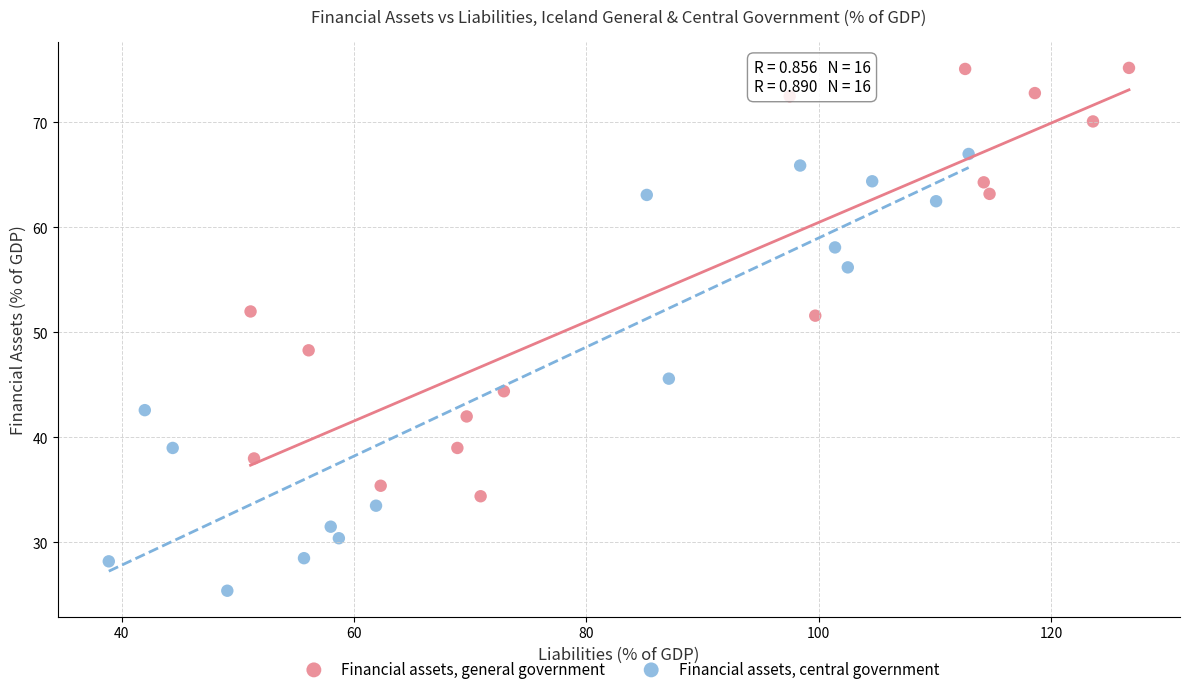

Which series contains the highest Y value?

Financial assets, general government